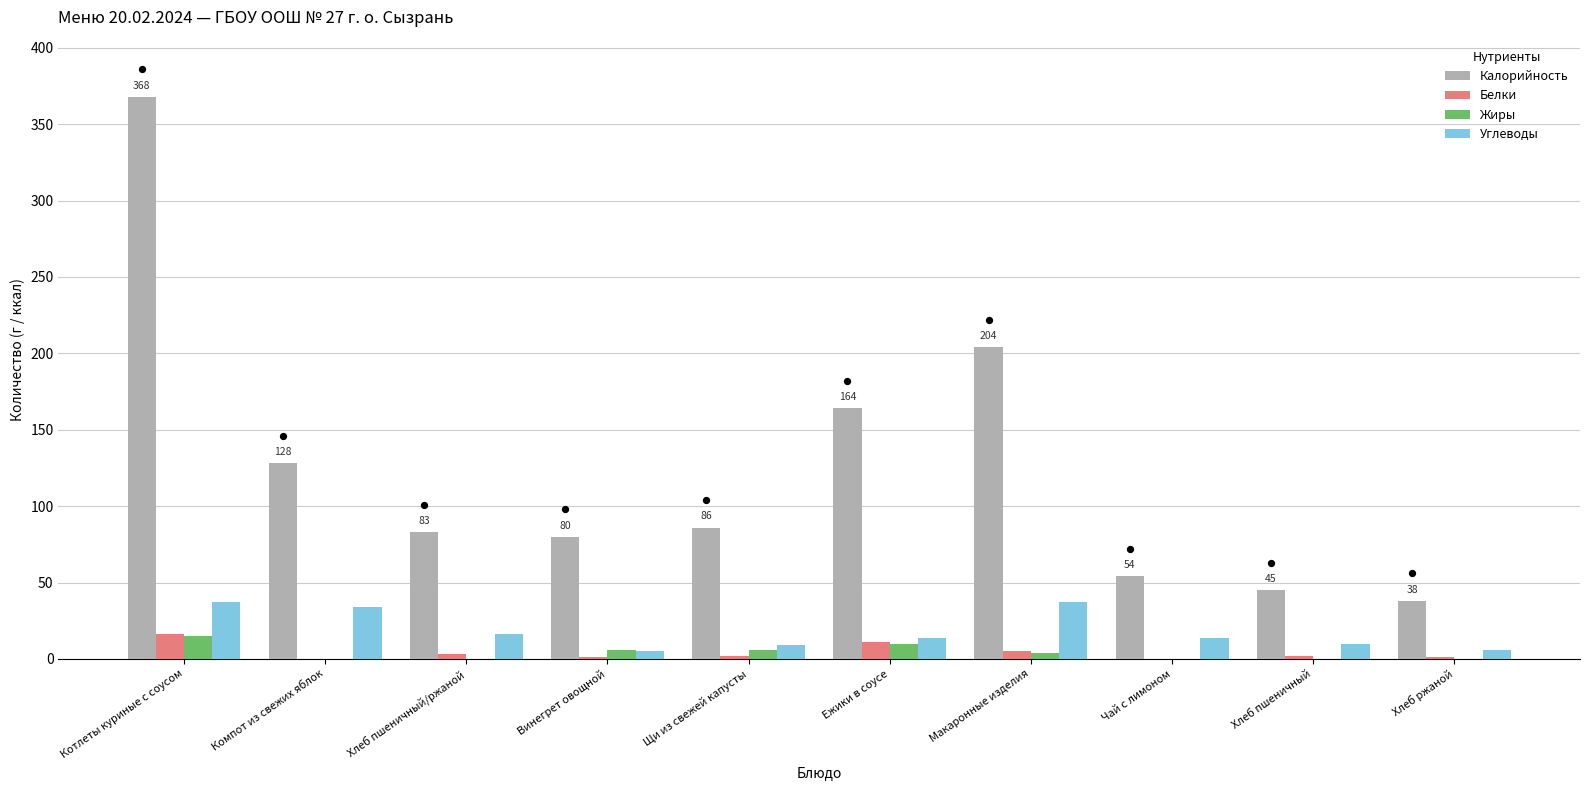

Which series has the largest total across all categories?

Калорийность